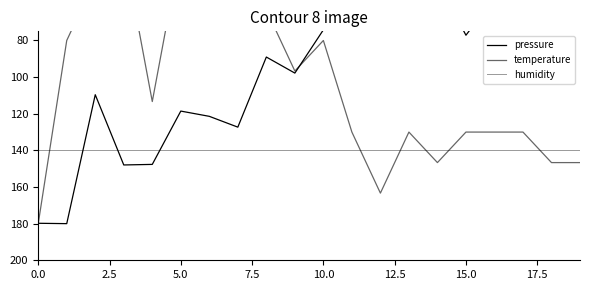

Which series has the largest total across all categories?

humidity